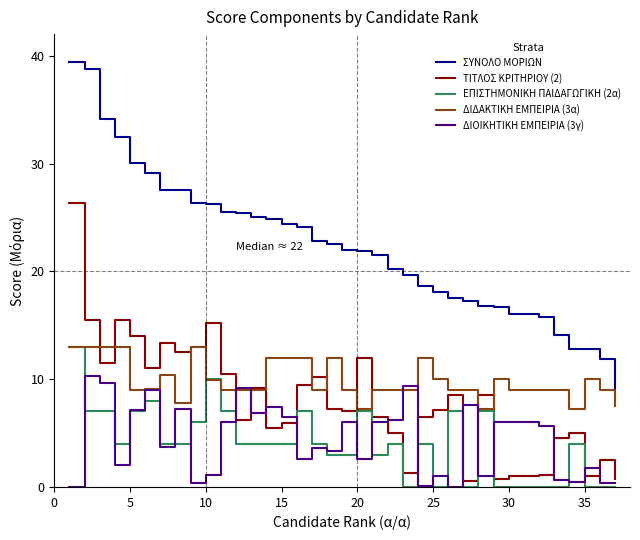

Which series has the largest range (max minus min)?

ΣΥΝΟΛΟ ΜΟΡΙΩΝ